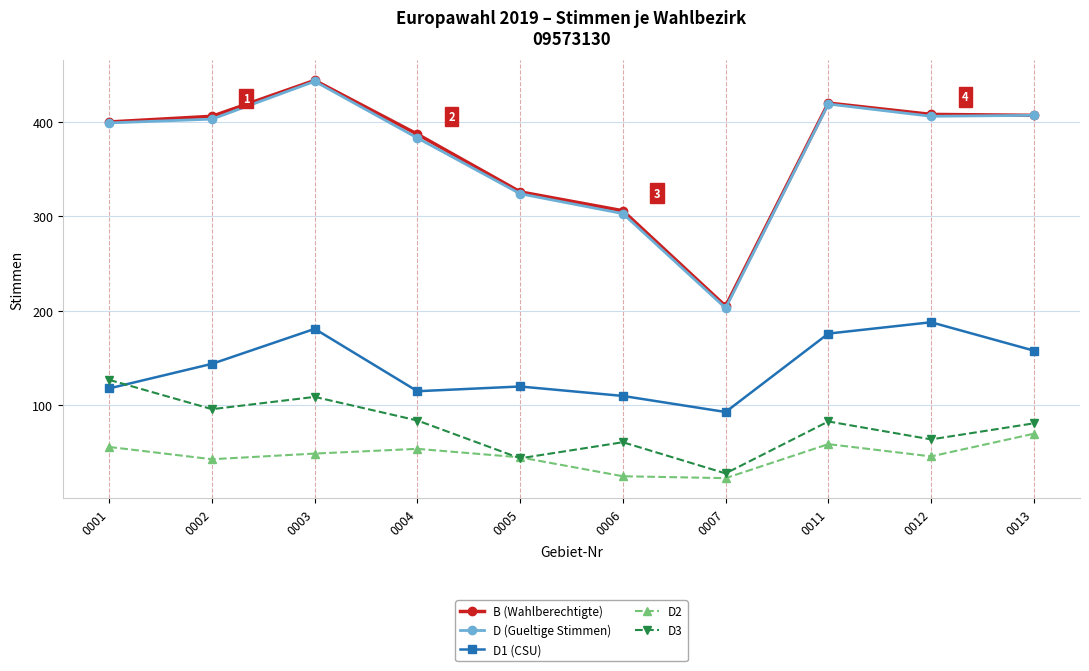

How many lines are shown in the chart?

5